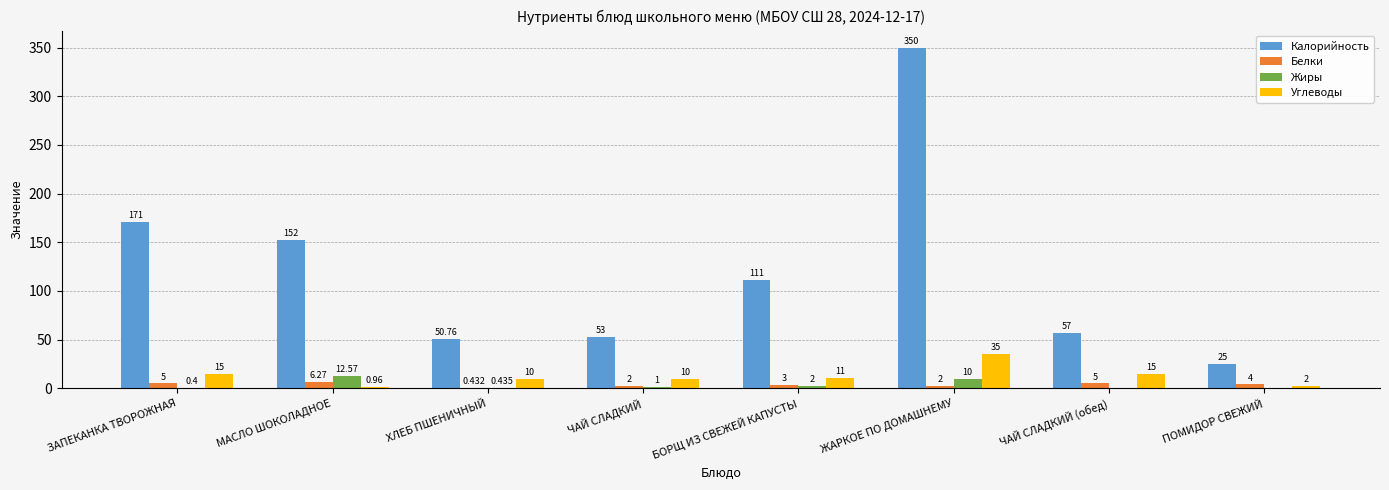

At which category is the sum across all series the highest?

ЖАРКОЕ ПО ДОМАШНЕМУ